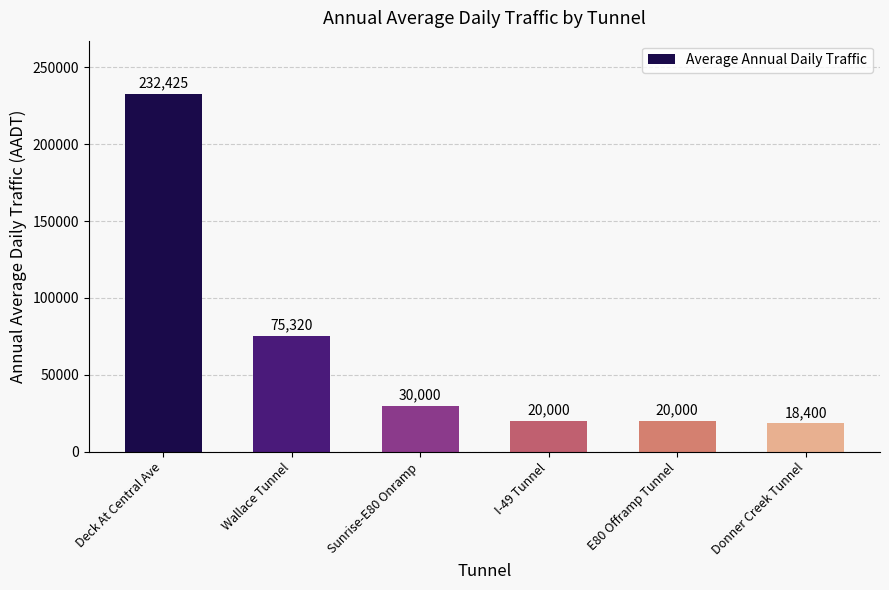

What is the ratio of the value at Sunrise-E80 Onramp to the value at Wallace Tunnel?

0.4